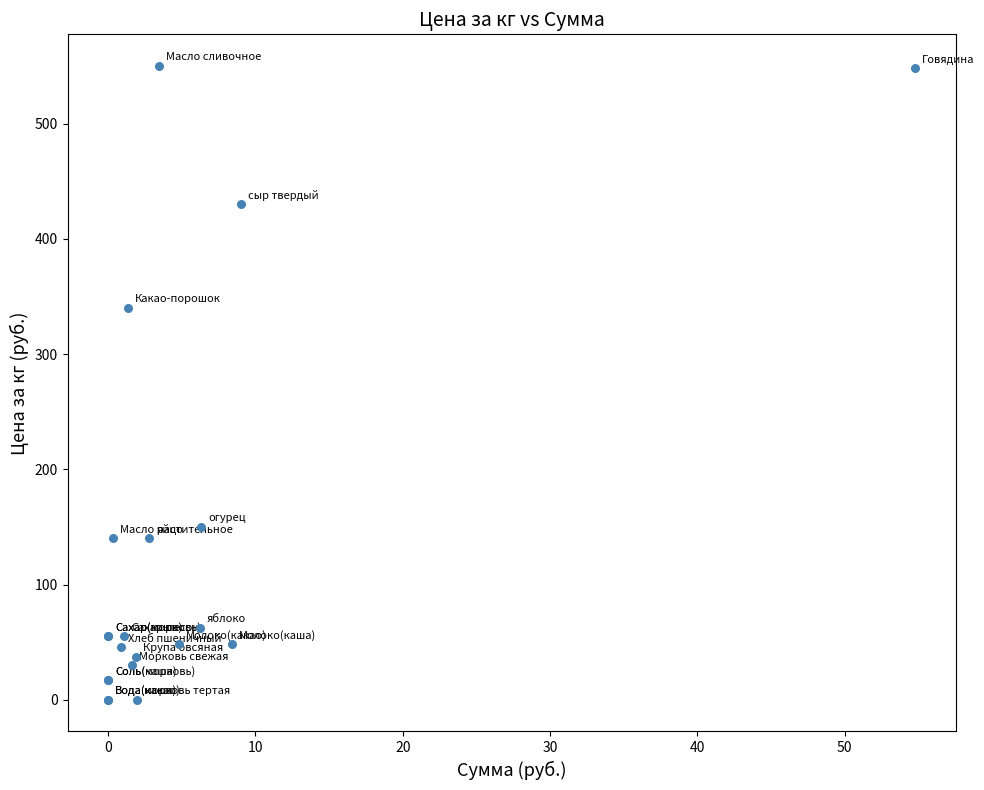

What Y value in the scatter plot is closest to 275?

340.0